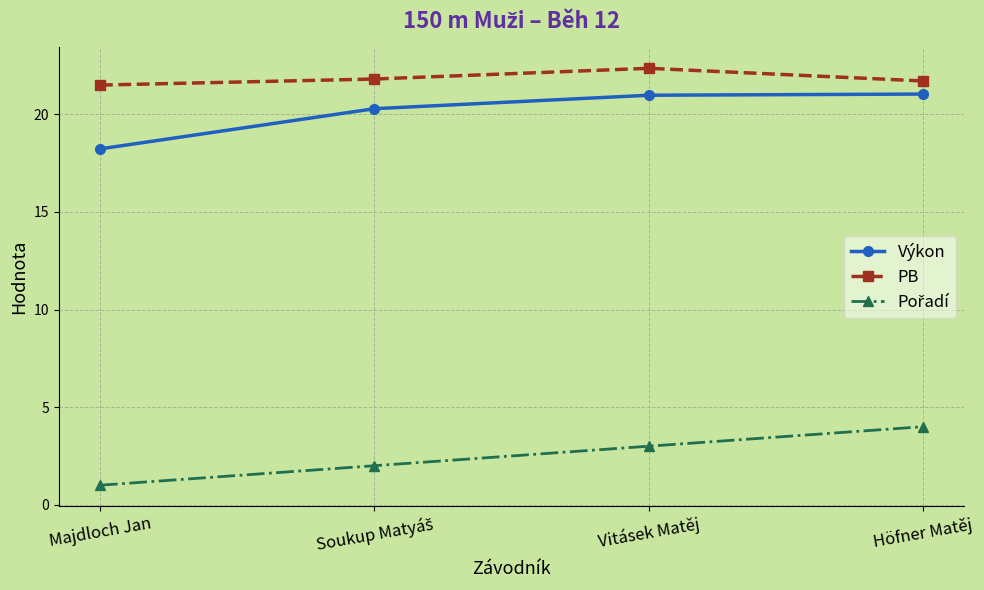

The value of Výkon at Majdloch Jan is 18.2. True or false?

True